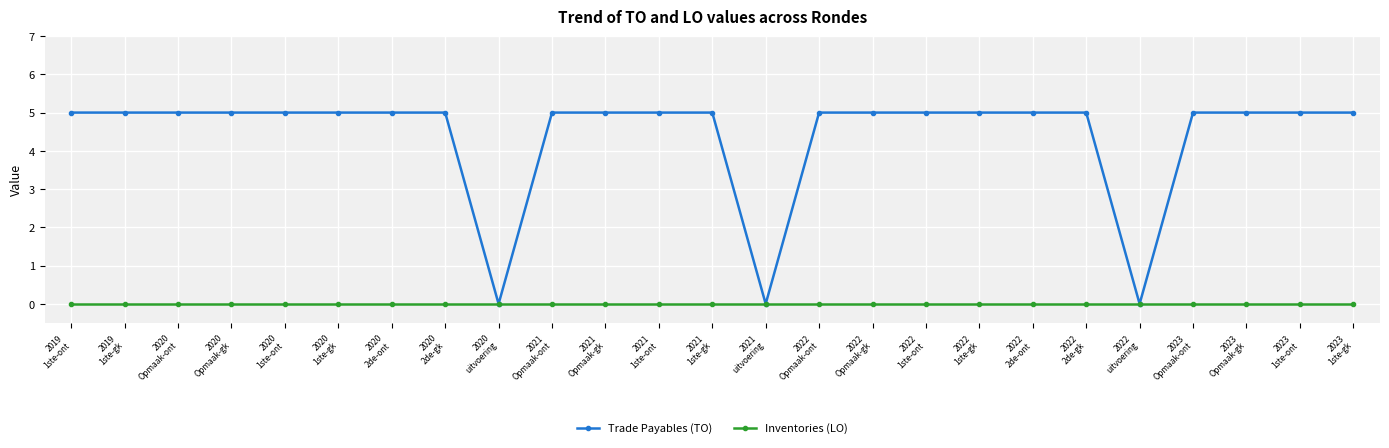

What are all the series names shown in the legend?

Trade Payables (TO), Inventories (LO)